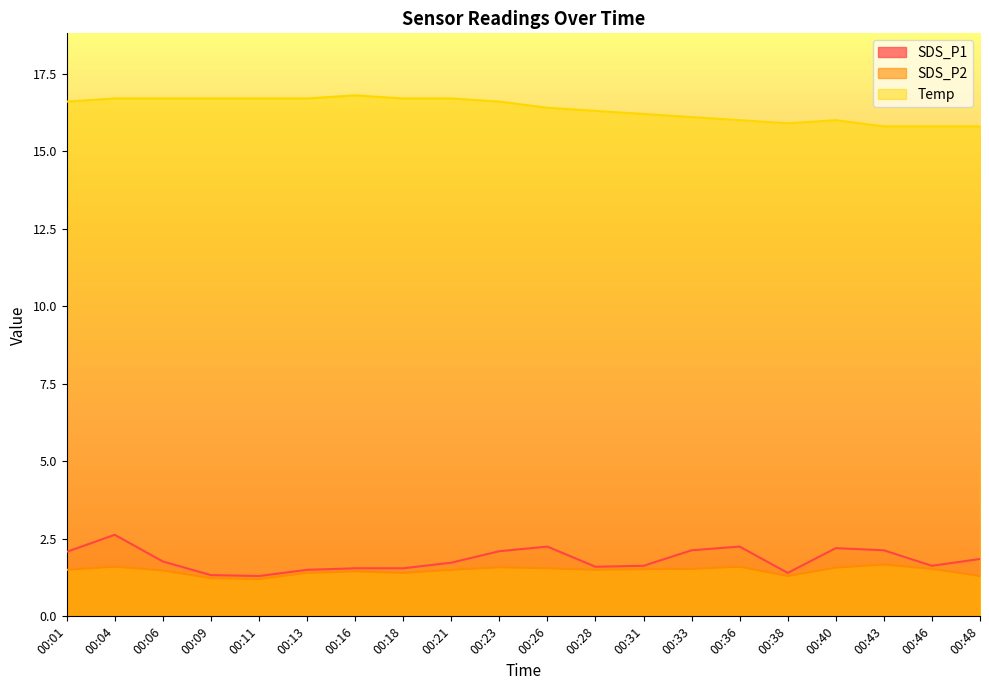

How many lines are shown in the chart?

3